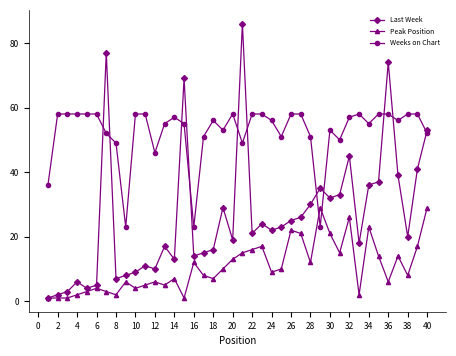

Count the number of categories in the chart.

40